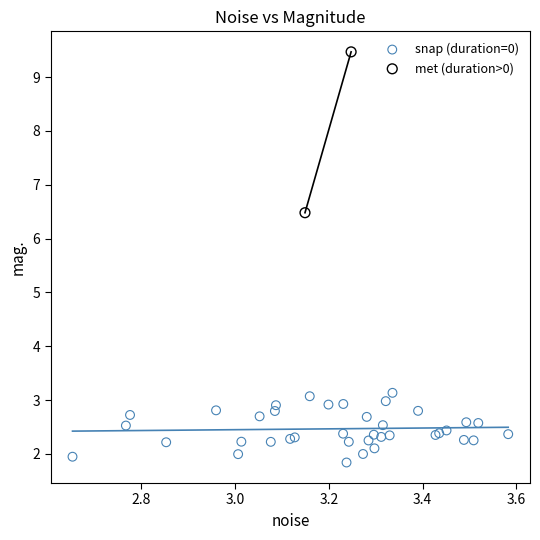

What are all the series names shown in the legend?

snap (duration=0), met (duration>0)